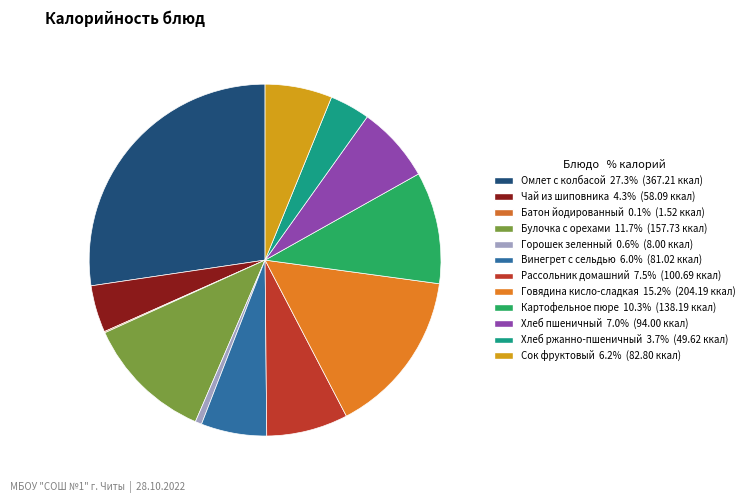

Is there a majority slice in this chart?

No